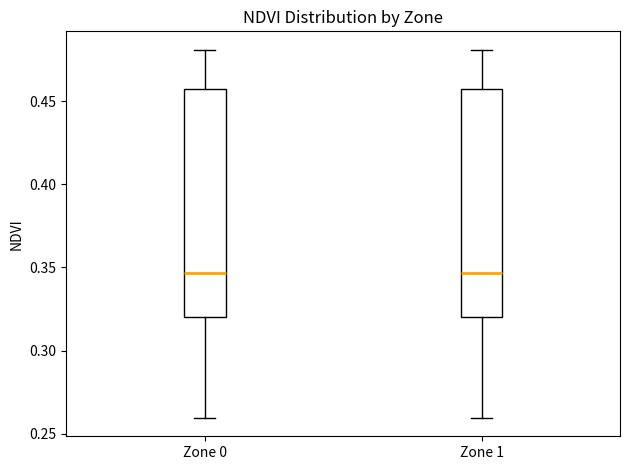

Reading left to right, read every box against the y-axis: the position of its median line, the range the box covers, and the ends of its whiskers. The values are not printed on the chart, so give them approximately, as read against the axis.

Zone 0: median 0.345, box 0.320 to 0.455, whiskers 0.260 to 0.480
Zone 1: median 0.345, box 0.320 to 0.455, whiskers 0.260 to 0.480